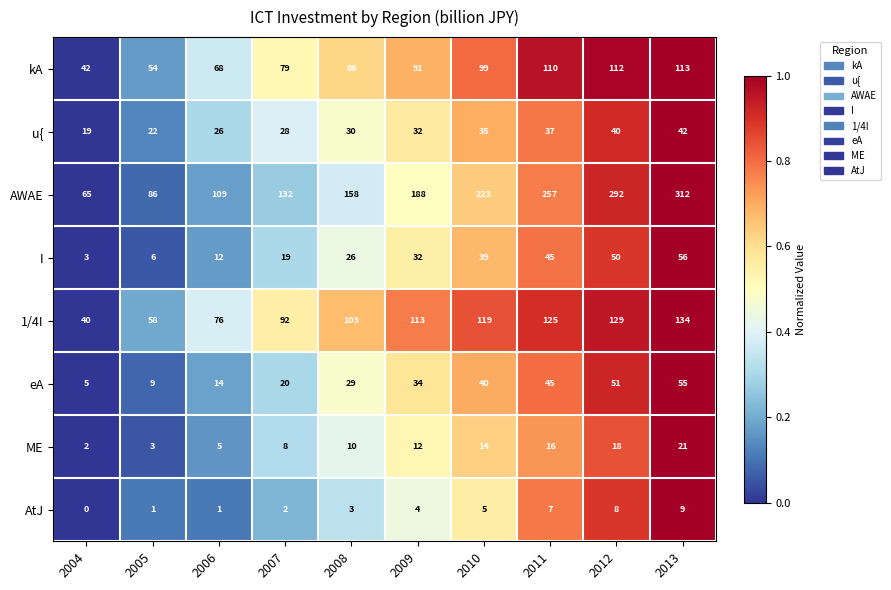

Rank the series by their maximum value, from lowest to highest.

AtJ, ME, u{, eA, I, kA, 1/4I, AWAE